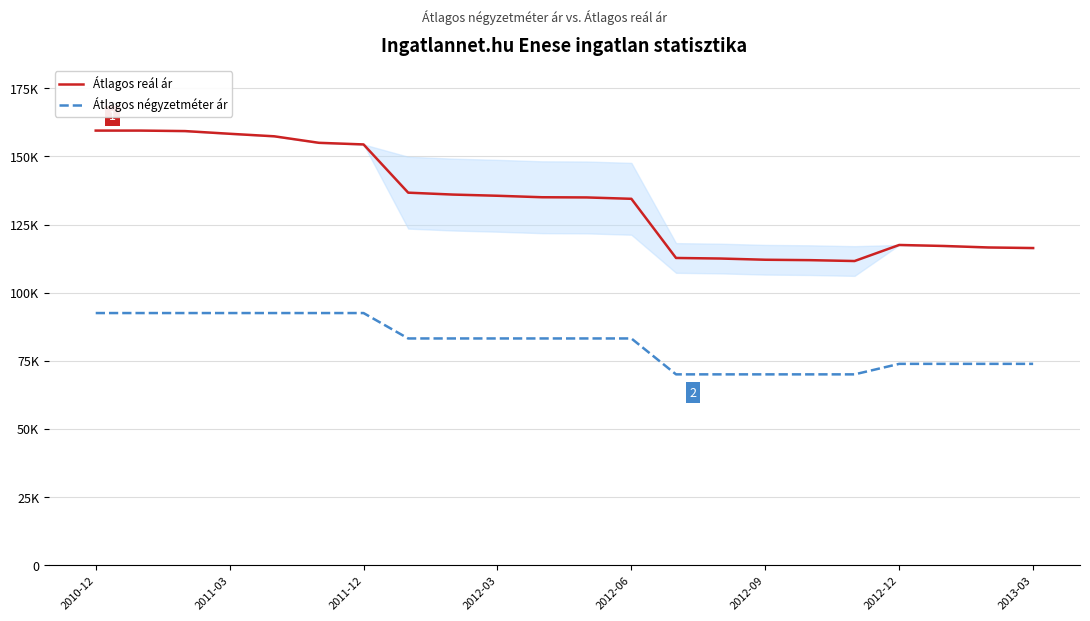

How many interior local peaks does the Átlagos reál ár series have?

1